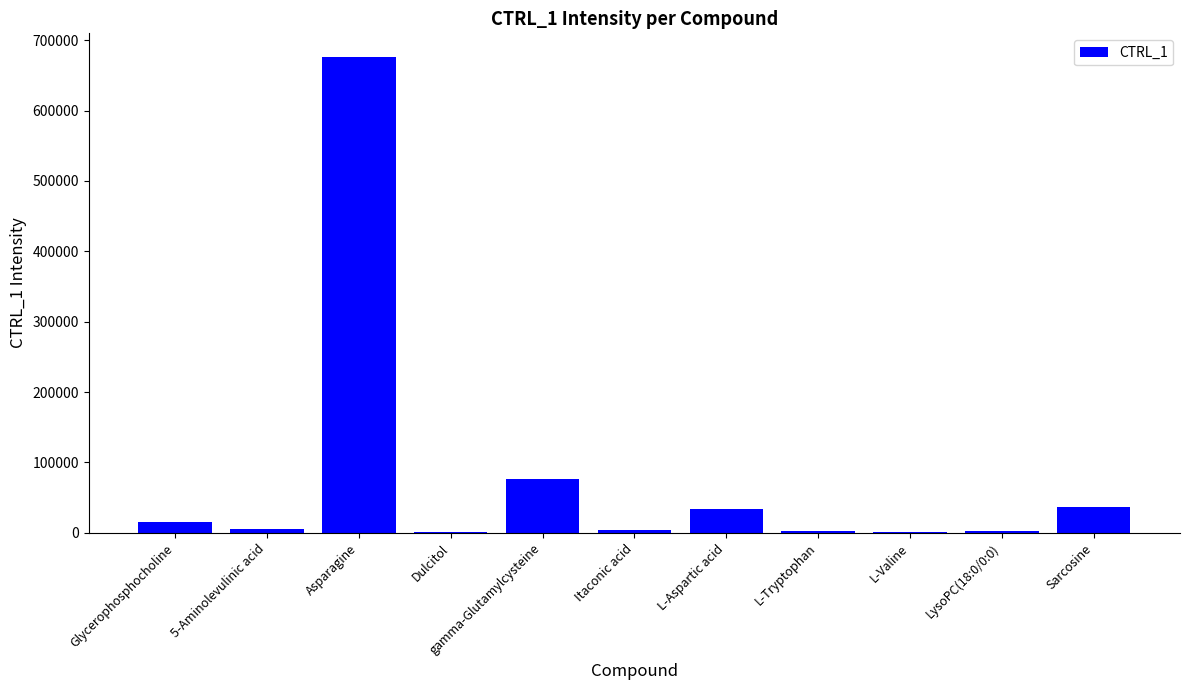

At which label is the value closest to 338301?

gamma-Glutamylcysteine